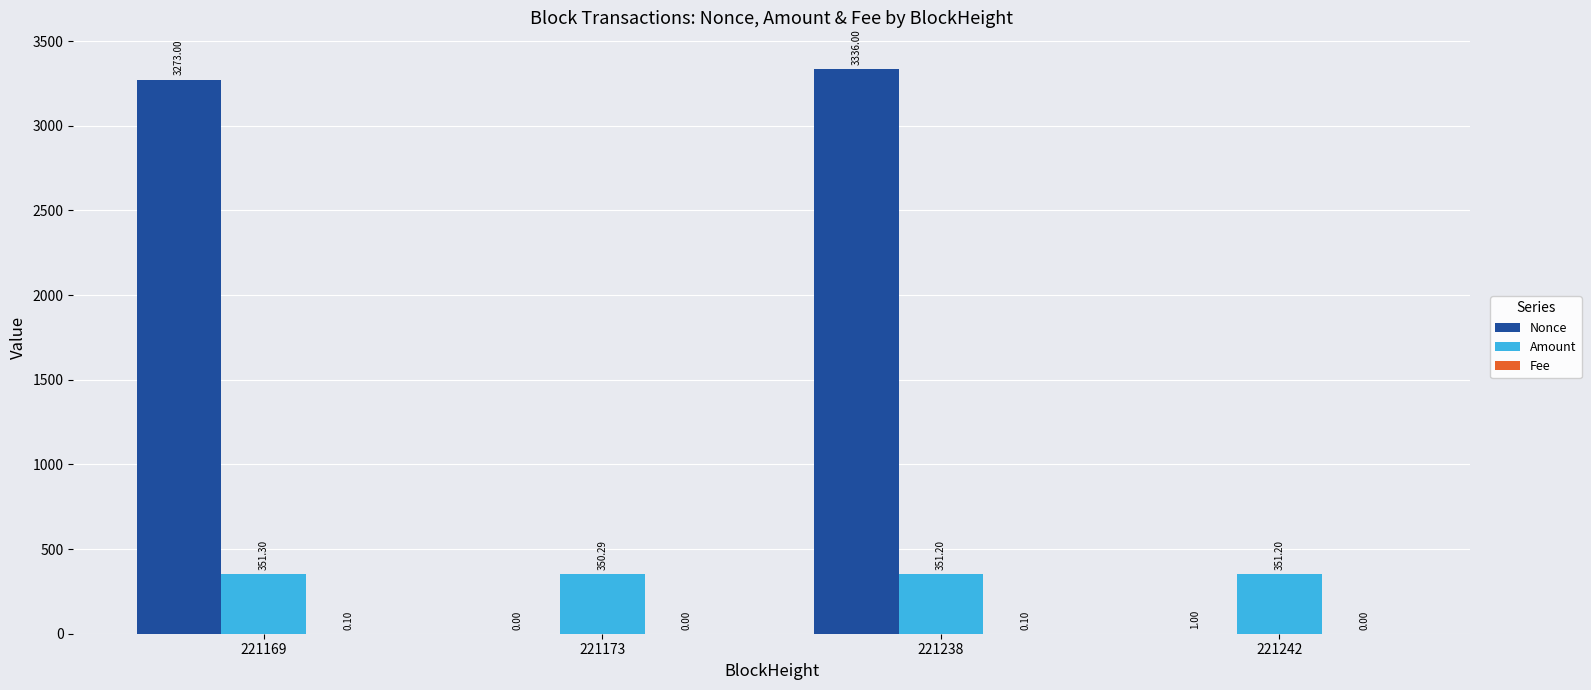

Is the value of Nonce at 221173 greater than the value of Amount at 221242?

No